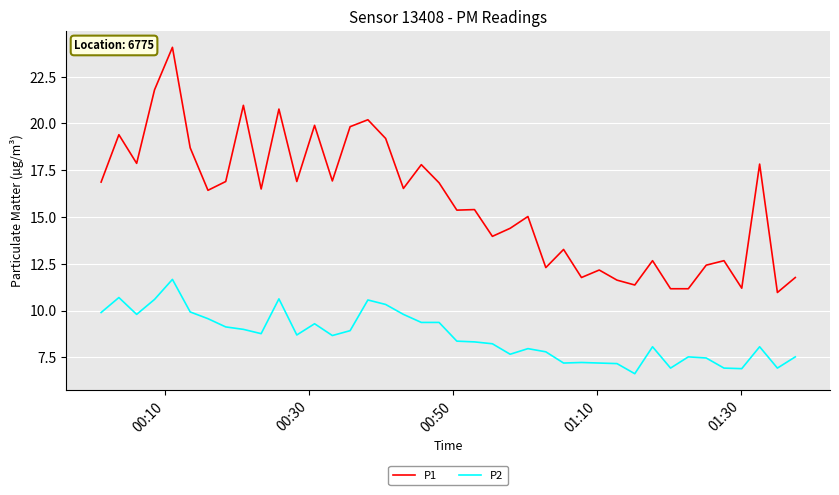

Does the chart have visible grid lines?

Yes